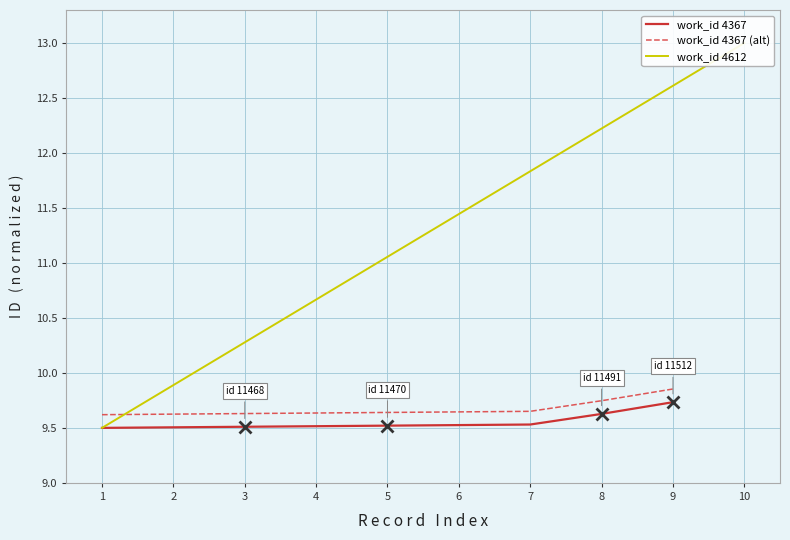

Is the value of work_id 4367 (alt) at 6 greater than the value of work_id 4367 at 1?

Yes